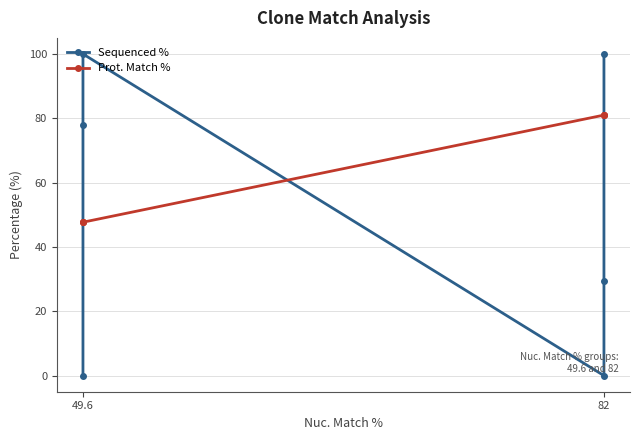

The Prot. Match % series shows 46.8 at 82. True or false?

False